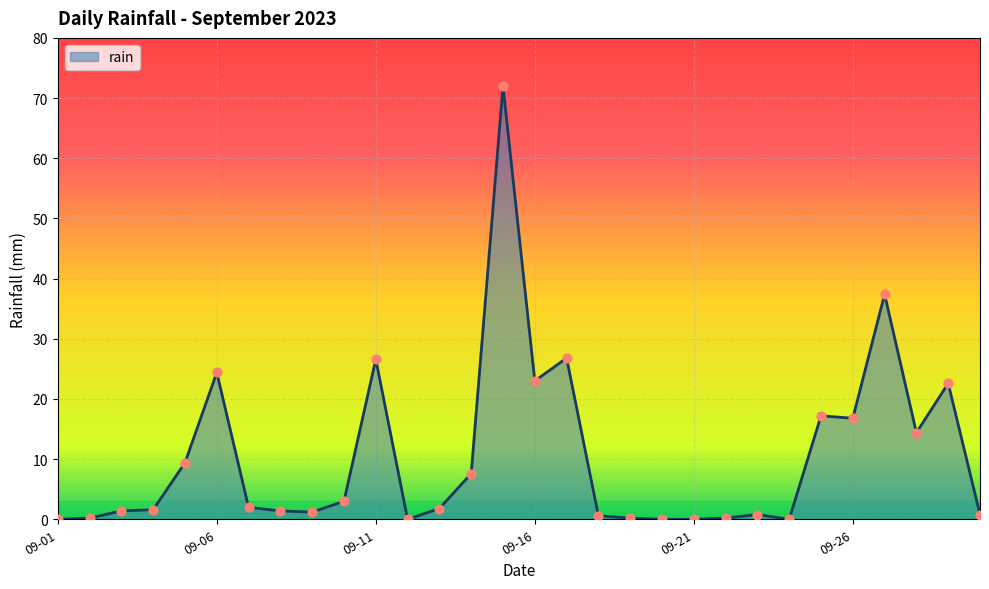

What is the greatest value displayed?

72.0